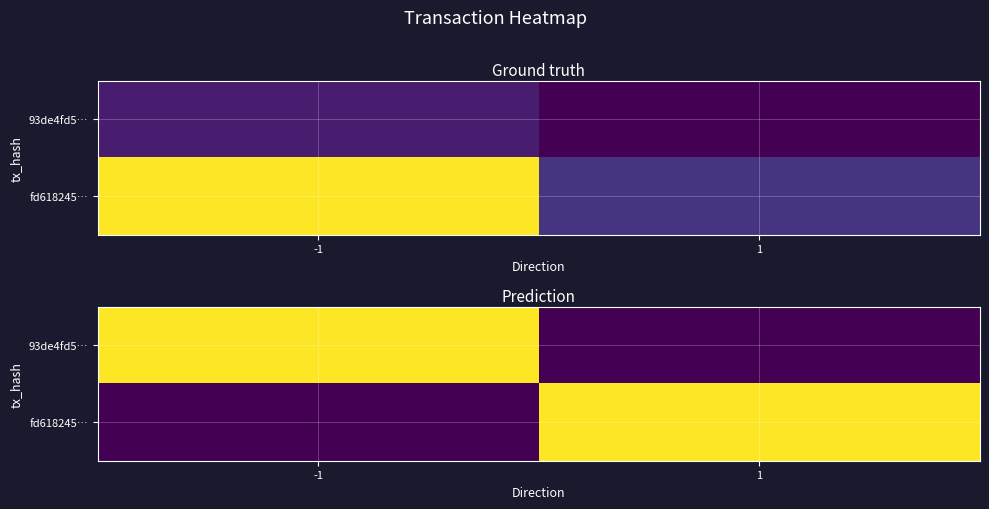

Is it true that 93de4fd5… equals 0.0 at 1?

True